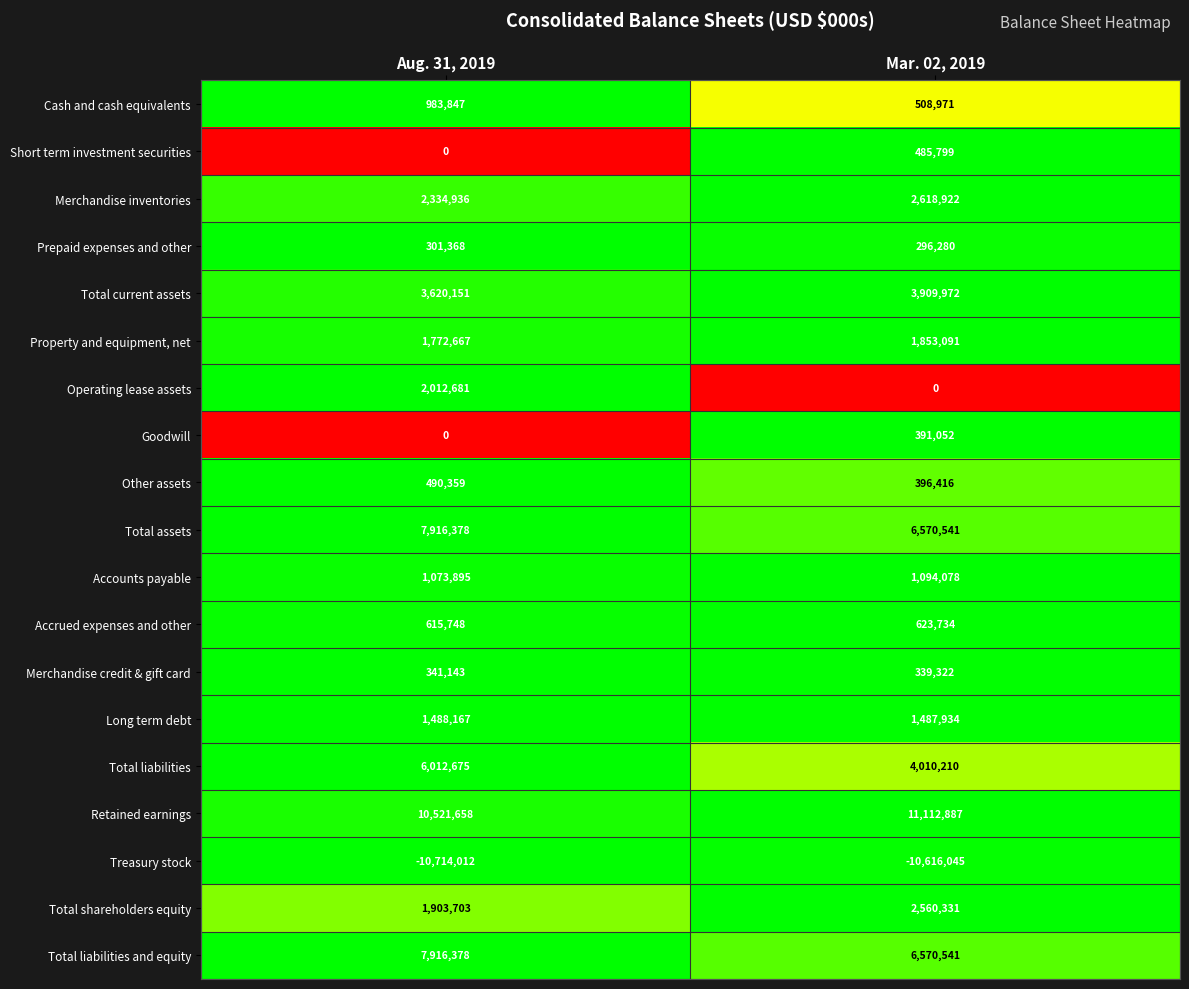

The value of Merchandise credit & gift card at Mar. 02, 2019 is 484277. True or false?

False